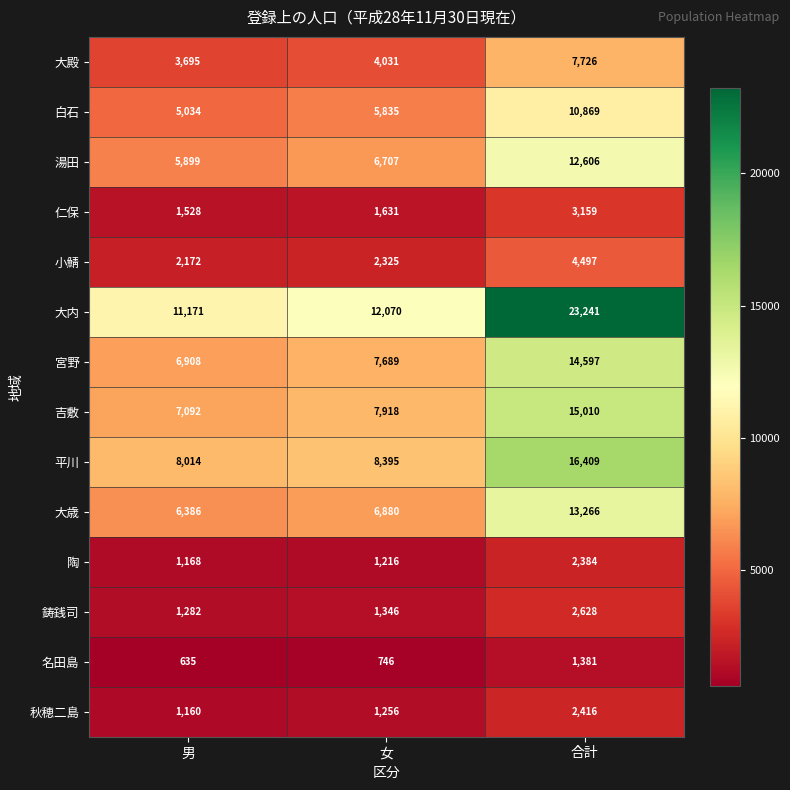

Is it true that 平川 equals 8014 at 男?

True